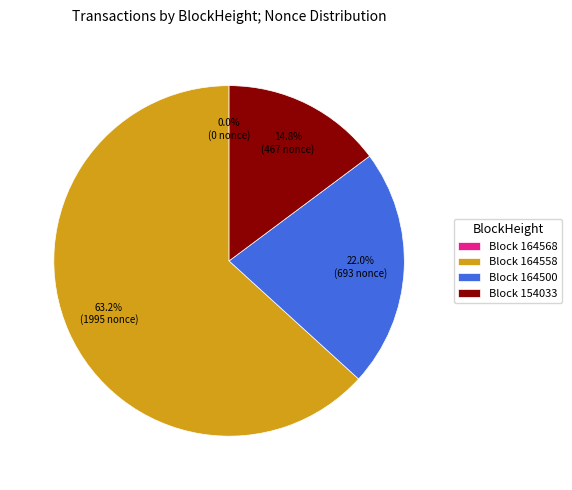

To the nearest percent, what is the difference between the largest and smallest slice percentages?

63%